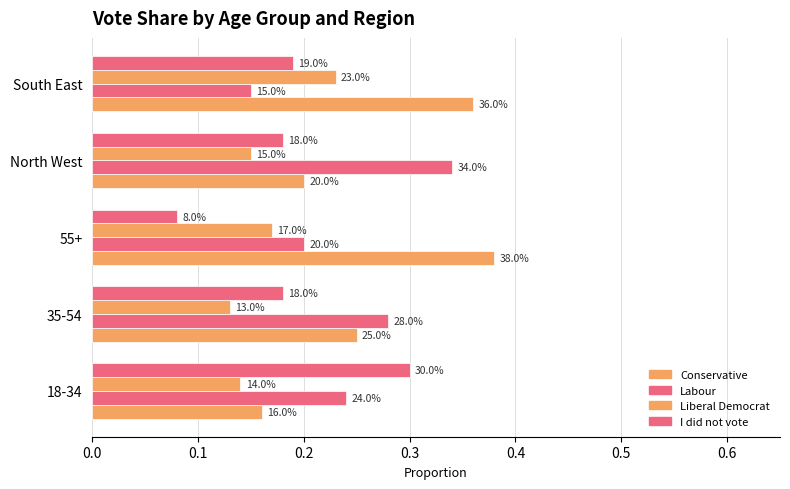

What is the average value of the Labour series?

0.2